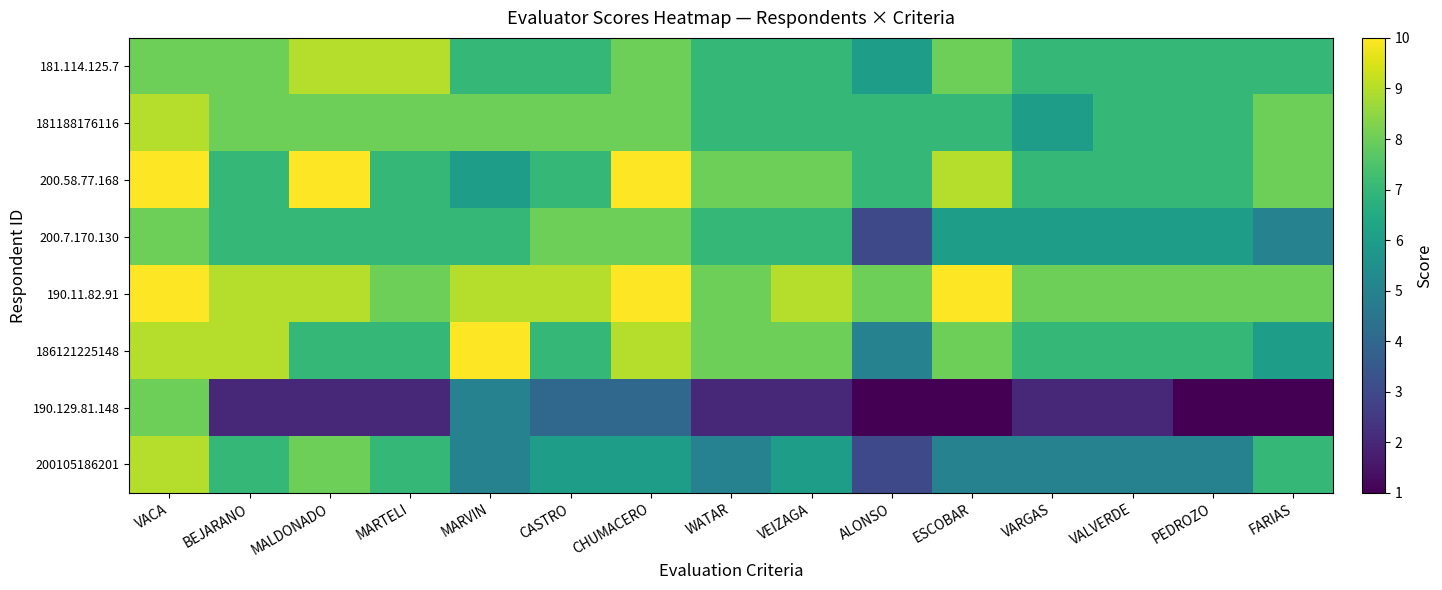

Reading right to left, what are all the values shown in this chart?

200105186201: FARIAS=7	PEDROZO=5	VALVERDE=5	VARGAS=5	ESCOBAR=5	ALONSO=3	VEIZAGA=6	WATAR=5	CHUMACERO=6	CASTRO=6	MARVIN=5	MARTELI=7	MALDONADO=8	BEJARANO=7	VACA=9
190.129.81.148: FARIAS=1	PEDROZO=1	VALVERDE=2	VARGAS=2	ESCOBAR=1	ALONSO=1	VEIZAGA=2	WATAR=2	CHUMACERO=4	CASTRO=4	MARVIN=5	MARTELI=2	MALDONADO=2	BEJARANO=2	VACA=8
186121225148: FARIAS=6	PEDROZO=7	VALVERDE=7	VARGAS=7	ESCOBAR=8	ALONSO=5	VEIZAGA=8	WATAR=8	CHUMACERO=9	CASTRO=7	MARVIN=10	MARTELI=7	MALDONADO=7	BEJARANO=9	VACA=9
190.11.82.91: FARIAS=8	PEDROZO=8	VALVERDE=8	VARGAS=8	ESCOBAR=10	ALONSO=8	VEIZAGA=9	WATAR=8	CHUMACERO=10	CASTRO=9	MARVIN=9	MARTELI=8	MALDONADO=9	BEJARANO=9	VACA=10
200.7.170.130: FARIAS=5	PEDROZO=6	VALVERDE=6	VARGAS=6	ESCOBAR=6	ALONSO=3	VEIZAGA=7	WATAR=7	CHUMACERO=8	CASTRO=8	MARVIN=7	MARTELI=7	MALDONADO=7	BEJARANO=7	VACA=8
200.58.77.168: FARIAS=8	PEDROZO=7	VALVERDE=7	VARGAS=7	ESCOBAR=9	ALONSO=7	VEIZAGA=8	WATAR=8	CHUMACERO=10	CASTRO=7	MARVIN=6	MARTELI=7	MALDONADO=10	BEJARANO=7	VACA=10
181188176116: FARIAS=8	PEDROZO=7	VALVERDE=7	VARGAS=6	ESCOBAR=7	ALONSO=7	VEIZAGA=7	WATAR=7	CHUMACERO=8	CASTRO=8	MARVIN=8	MARTELI=8	MALDONADO=8	BEJARANO=8	VACA=9
181.114.125.7: FARIAS=7	PEDROZO=7	VALVERDE=7	VARGAS=7	ESCOBAR=8	ALONSO=6	VEIZAGA=7	WATAR=7	CHUMACERO=8	CASTRO=7	MARVIN=7	MARTELI=9	MALDONADO=9	BEJARANO=8	VACA=8